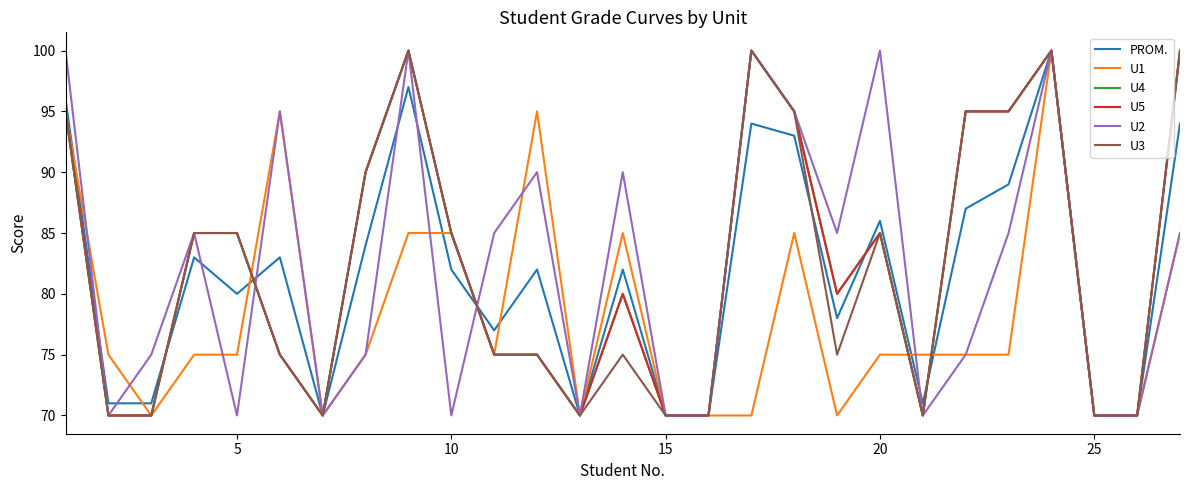

How many lines are shown in the chart?

6